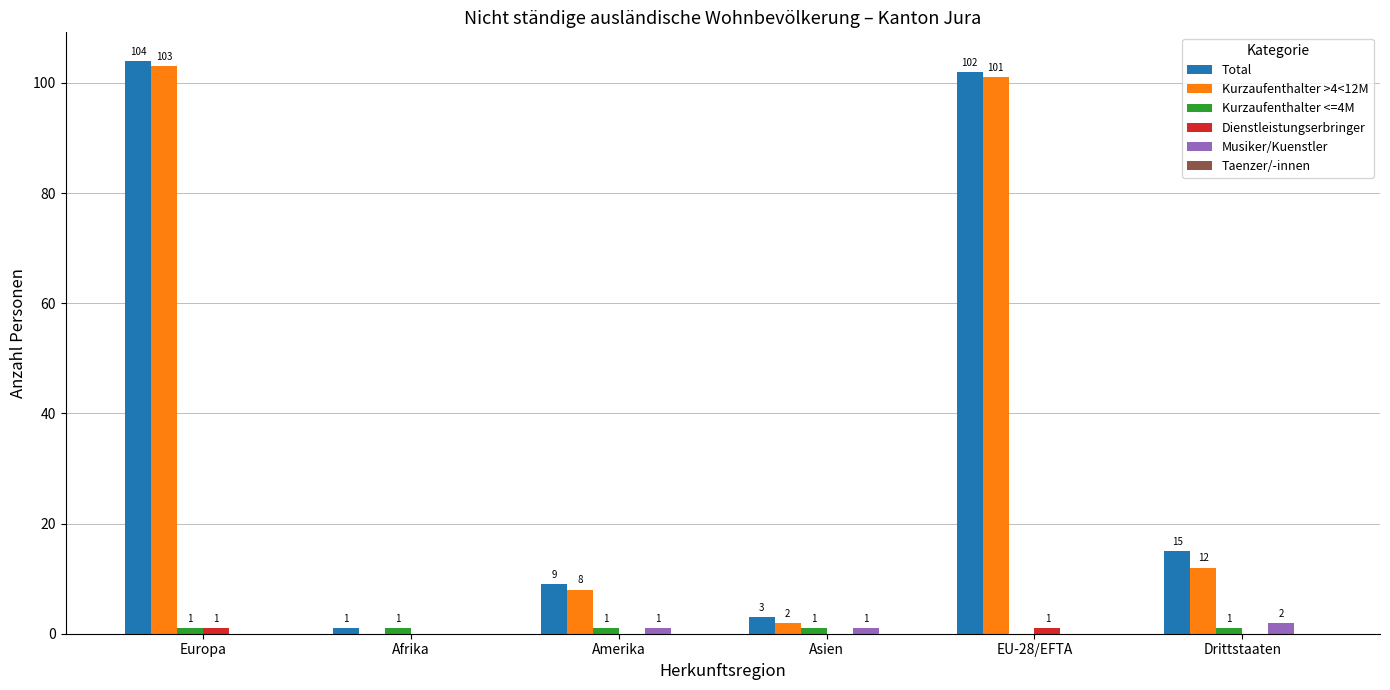

At which category does the chart reach its peak across all series?

Europa